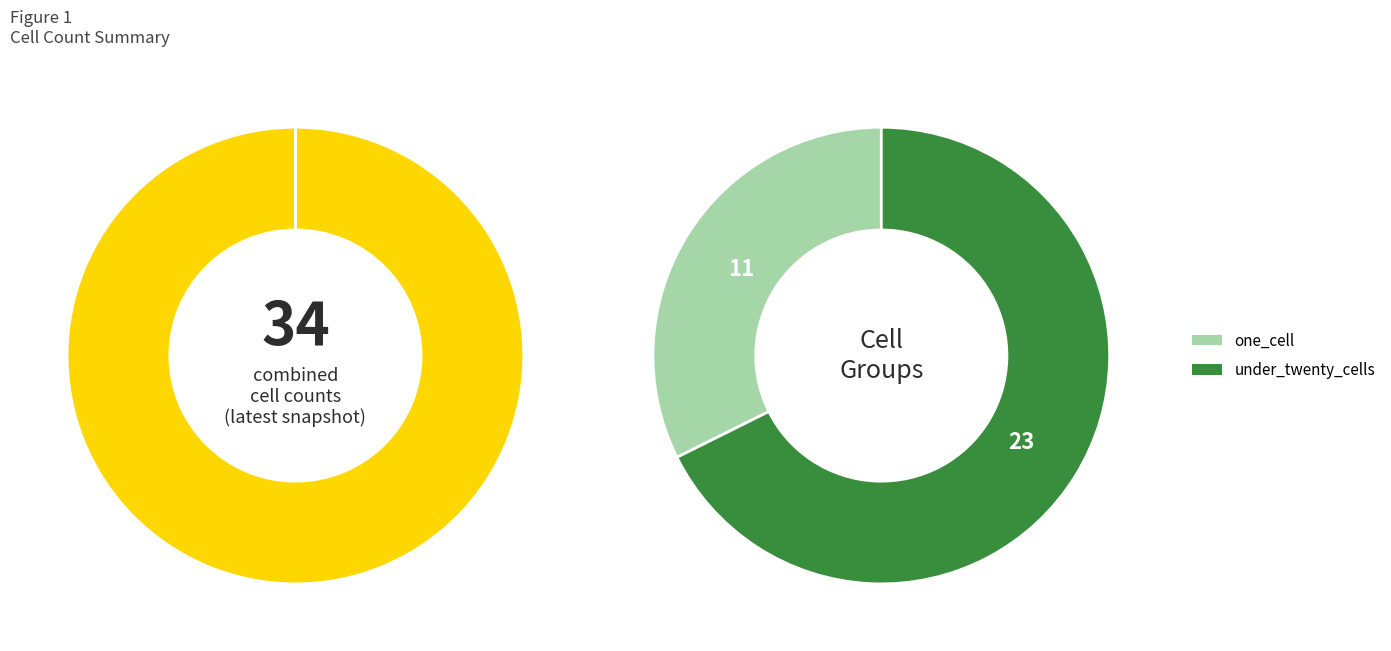

Which series has the widest spread of values?

under_twenty_cells